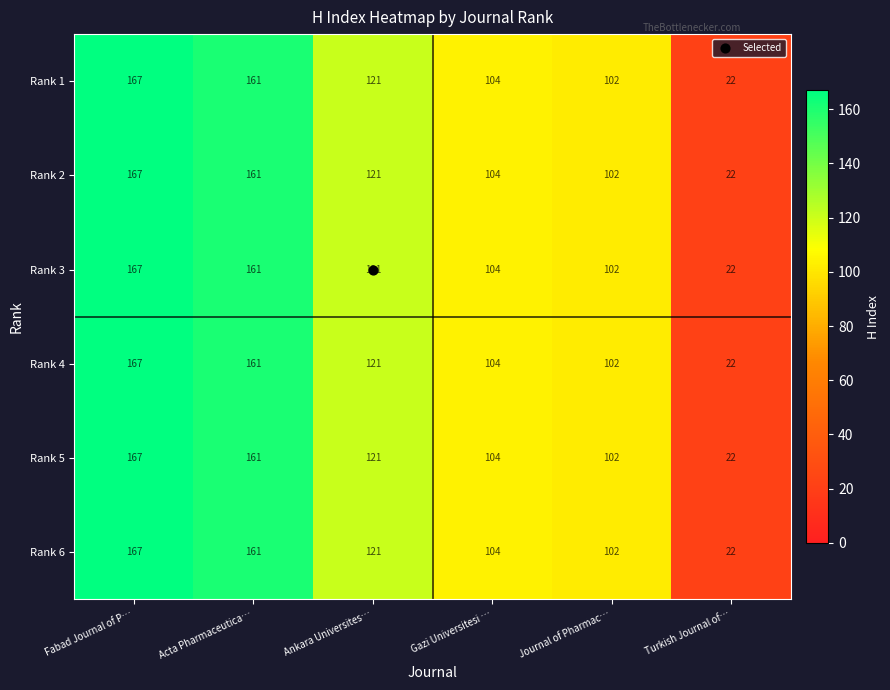

At how many categories does at least one series exceed 106?

3